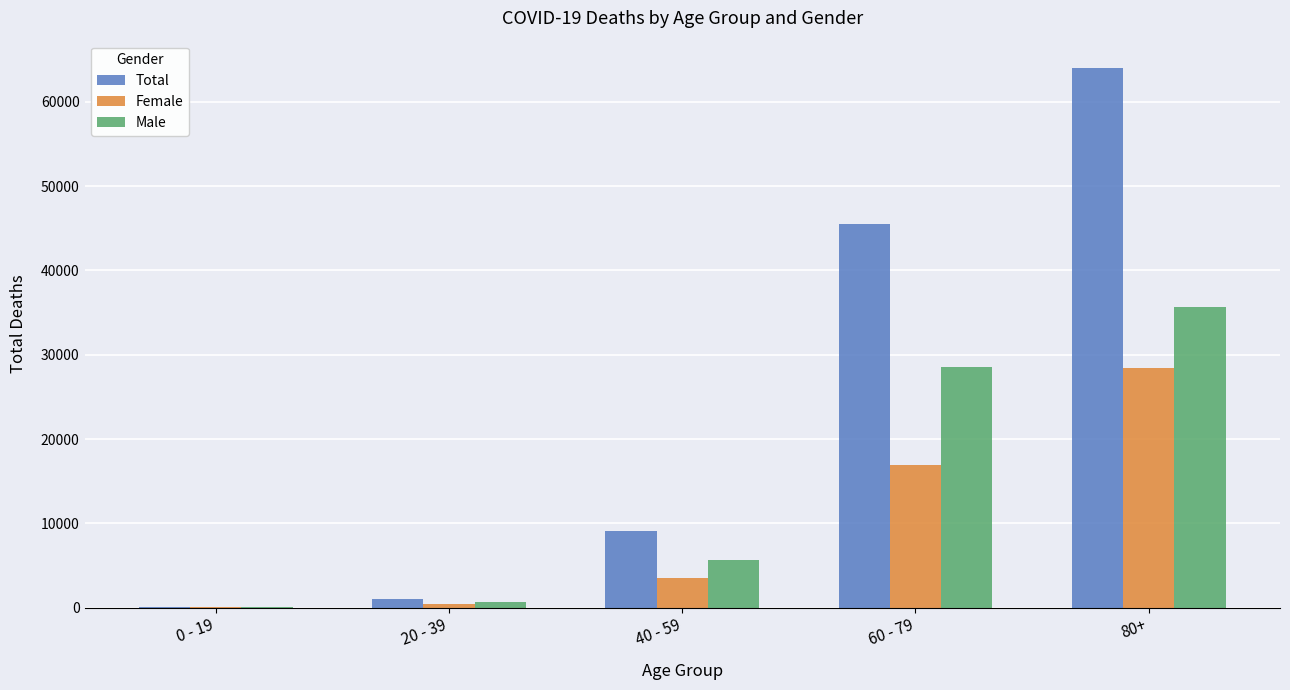

Which series changed the most between 20 - 39 and 80+?

Total